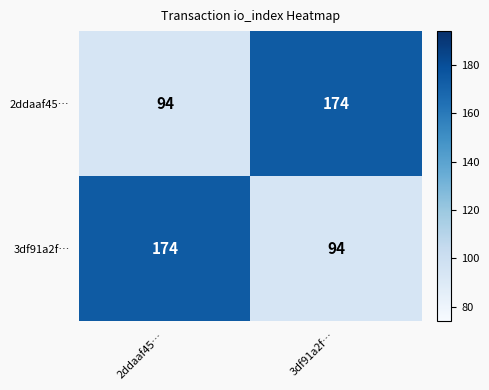

Reading left to right, list all the values displayed in this chart.

2ddaaf45…: 2ddaaf45…=94	3df91a2f…=174
3df91a2f…: 2ddaaf45…=174	3df91a2f…=94